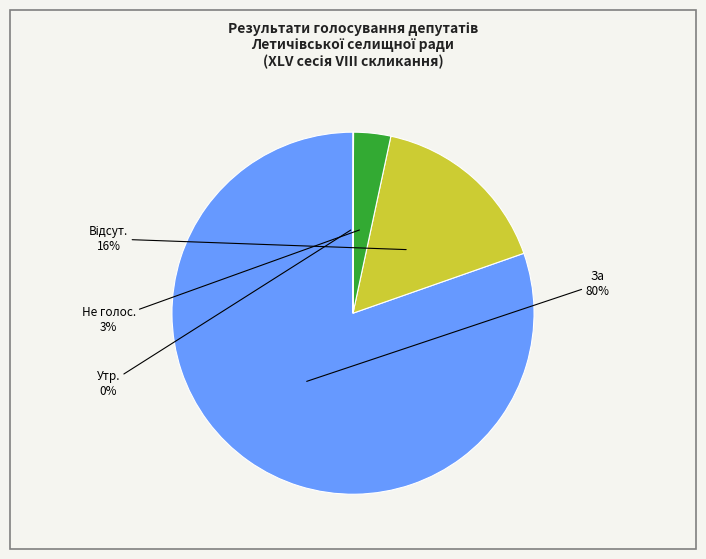

Is there any slice that represents more than half of the pie?

Yes